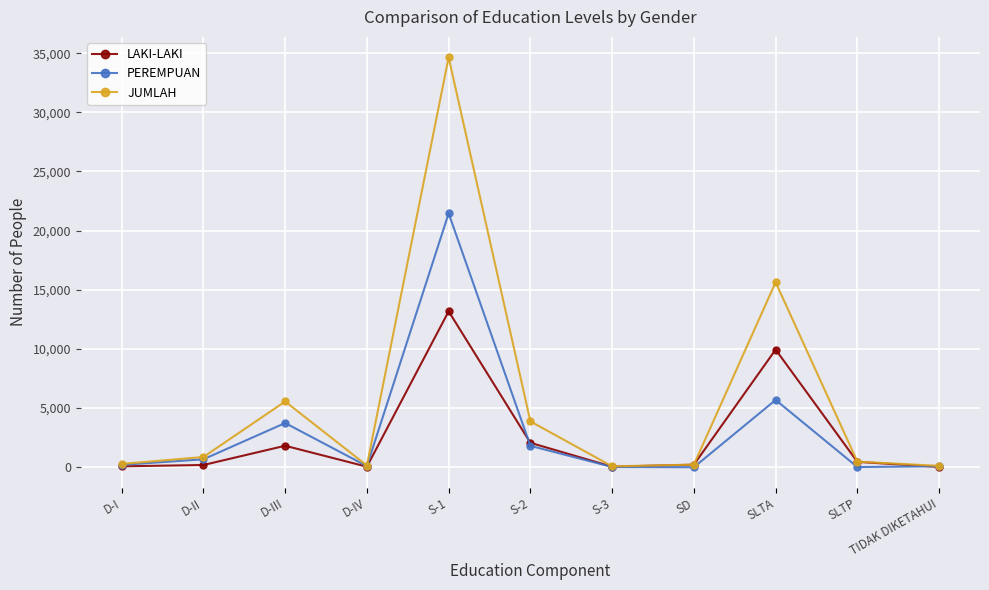

The LAKI-LAKI series shows 696 at S-2. True or false?

False